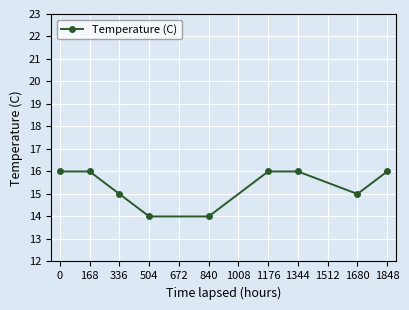

The value at 0 is 28. True or false?

False